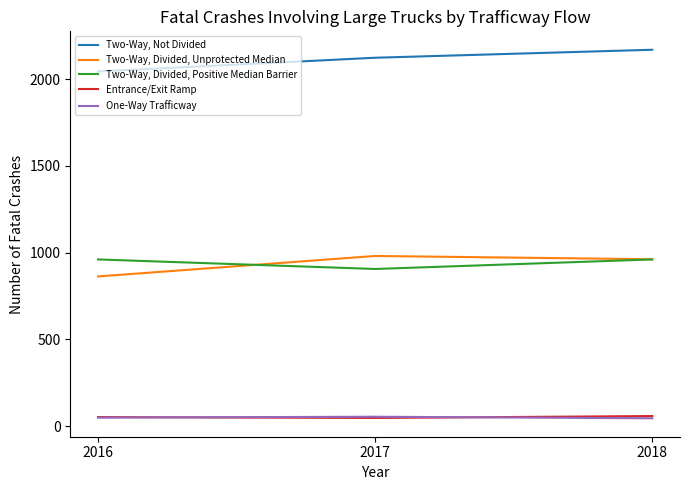

How many values in the Two-Way, Divided, Positive Median Barrier series are below 961?

1